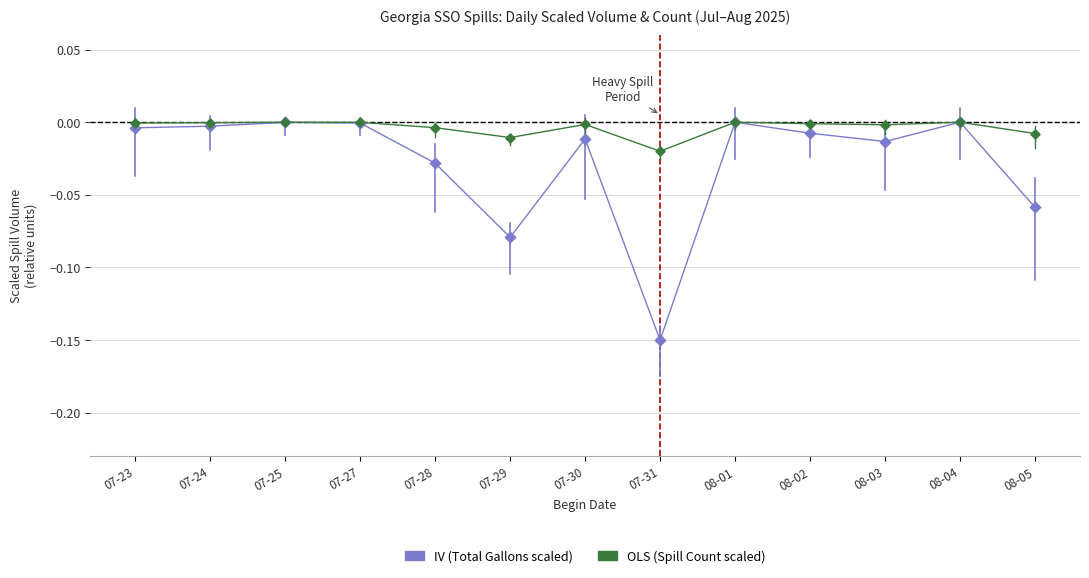

Which category has the lowest value across all series?

07-31